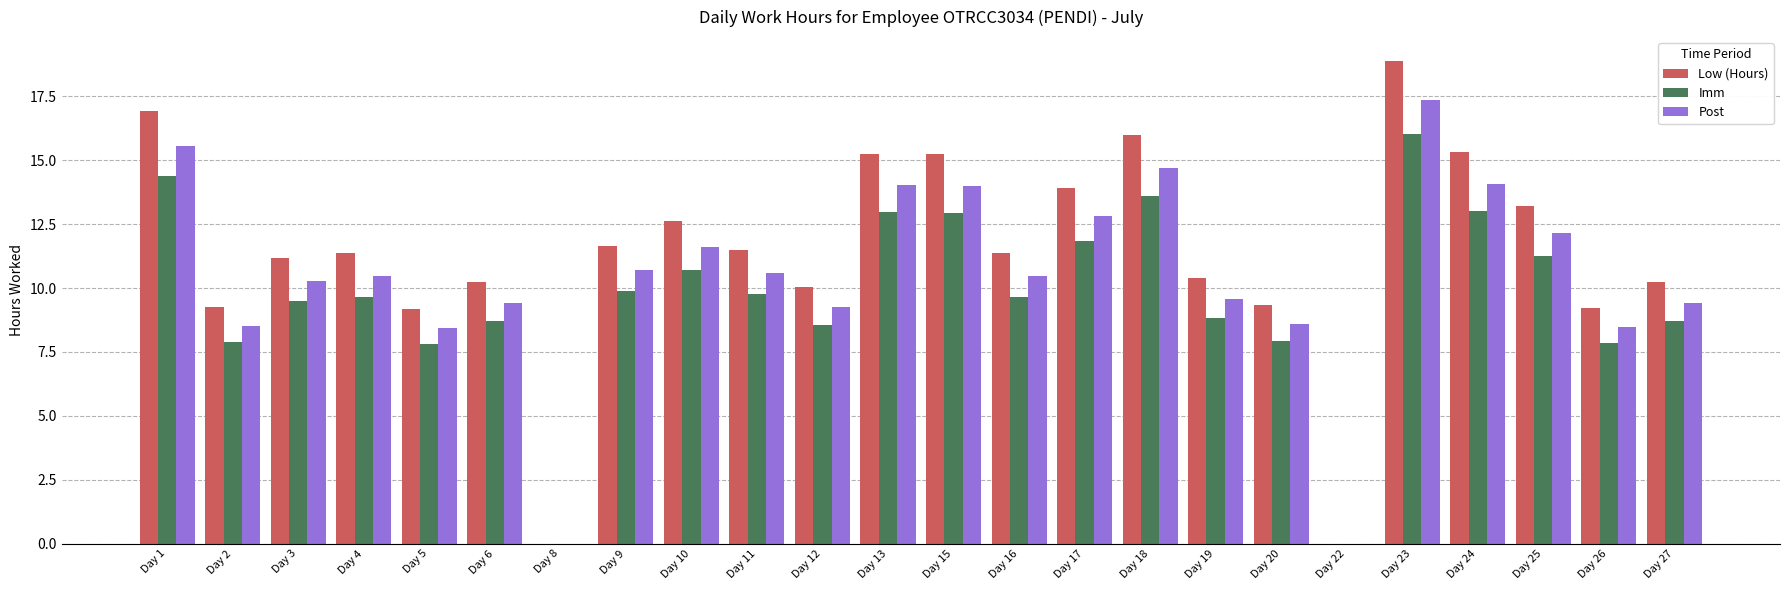

Which category has the highest value in the Imm series?

Day 23